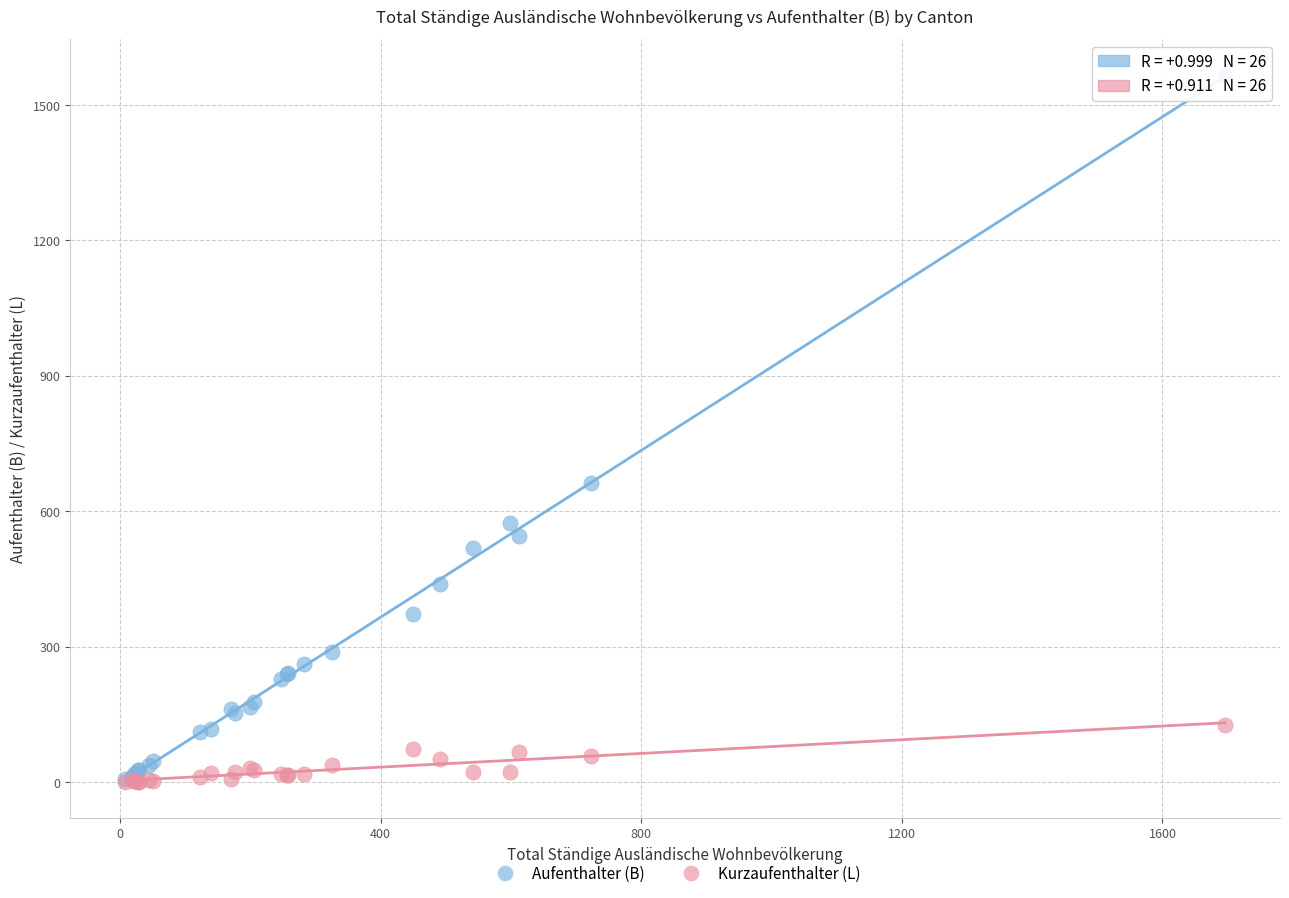

Which series reaches the maximum Y coordinate?

Aufenthalter (B)